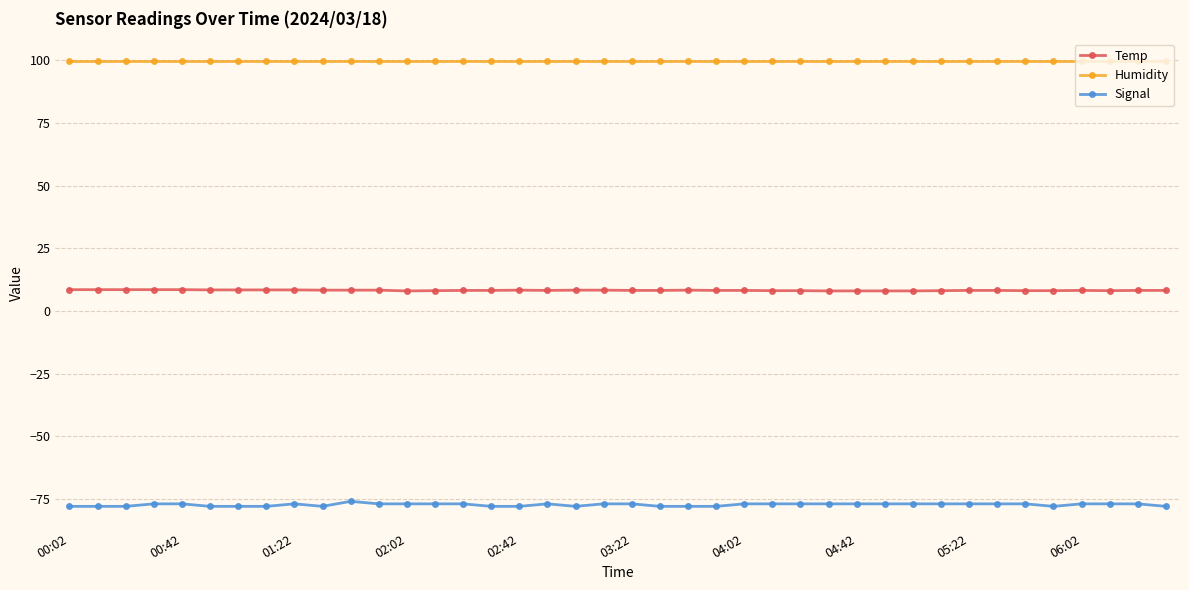

What is the minimum value shown in the chart?

-78.0